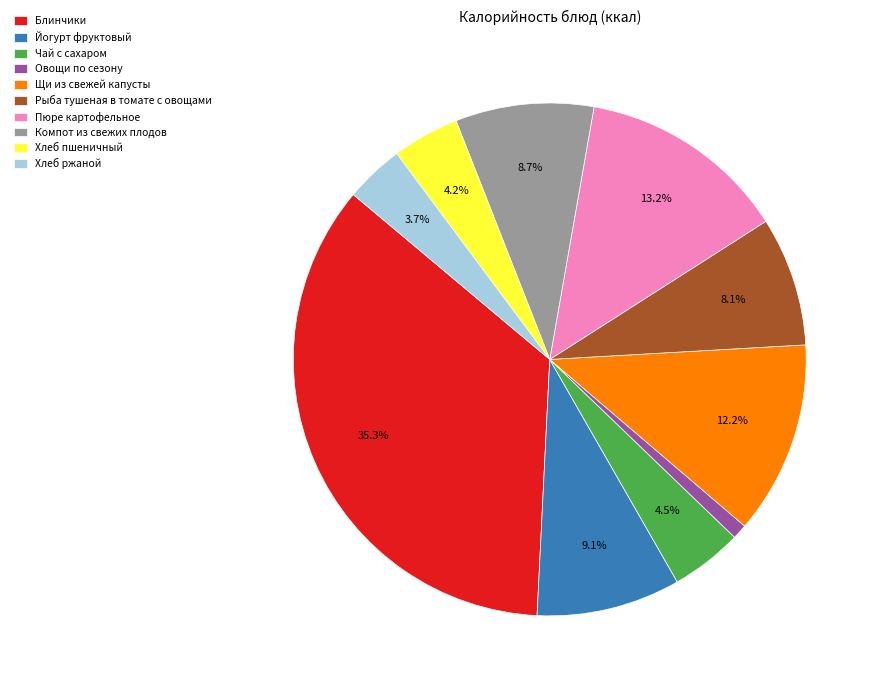

Which slice is the largest?

Блинчики